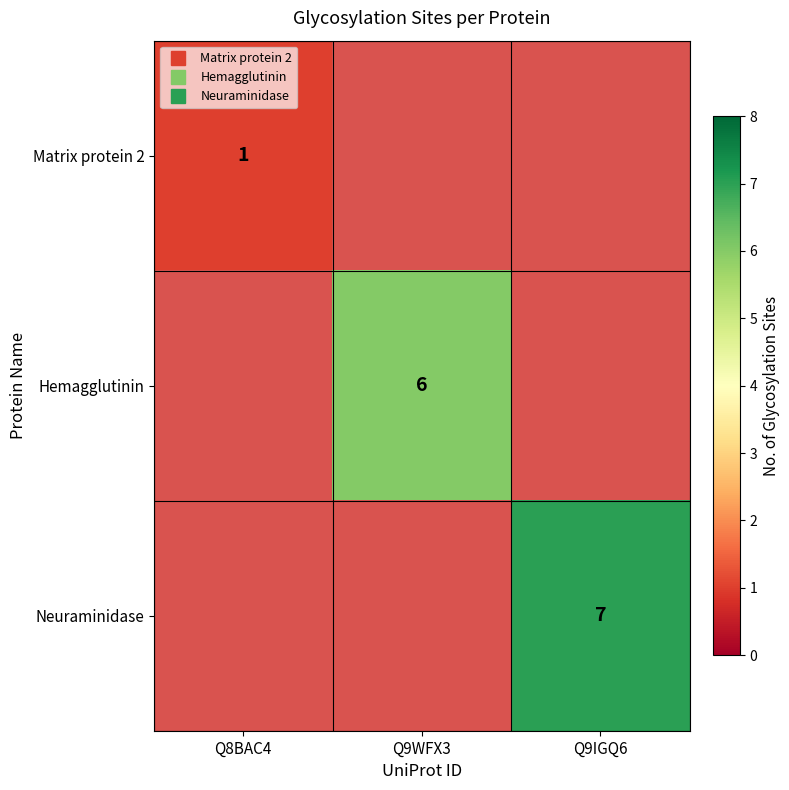

Rank the categories by Matrix protein 2 value from lowest to highest.

Q8BAC4, Q9WFX3, Q9IGQ6